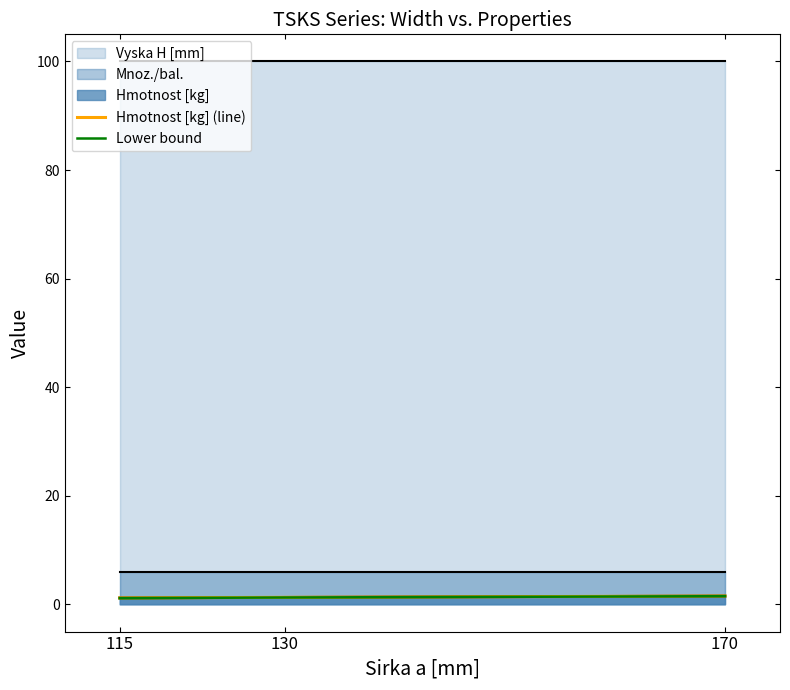

Which label corresponds to the largest value in the chart?

170